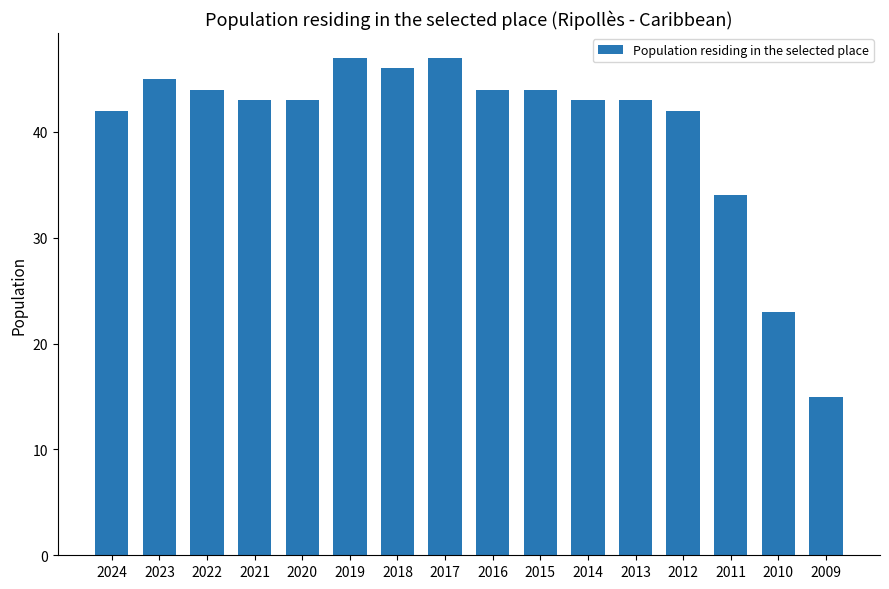

What is the sum of all values?

645